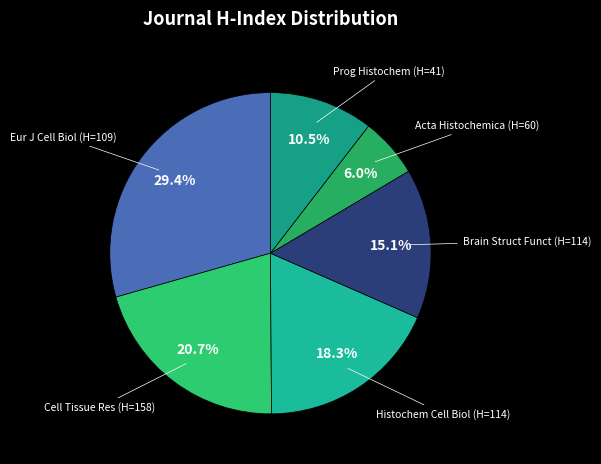

Between Prog Histochem (H=41) and Eur J Cell Biol (H=109), which is larger?

Eur J Cell Biol (H=109)